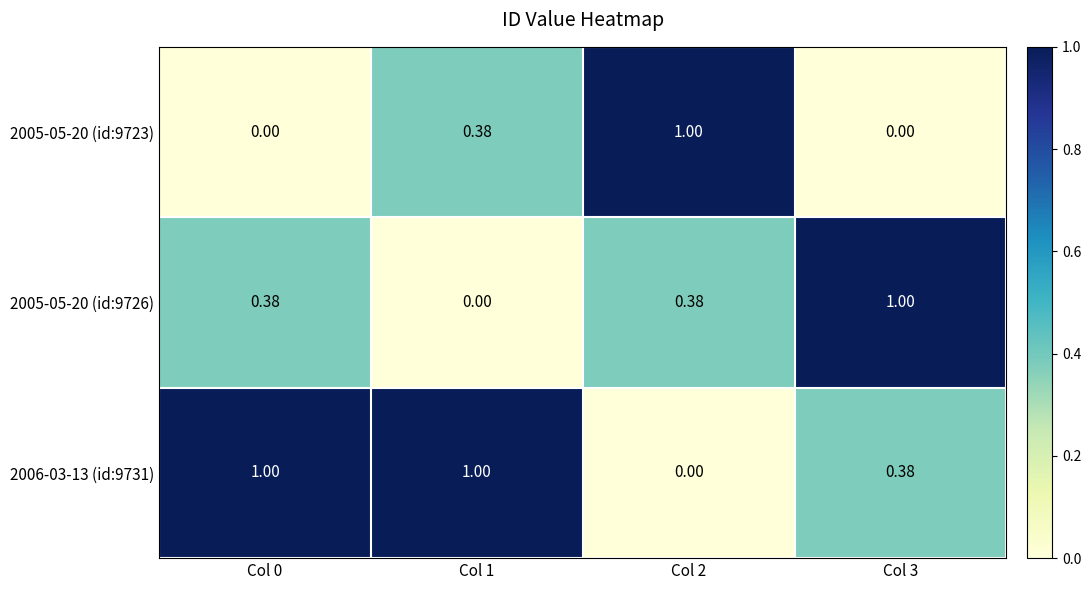

Is the value of 2005-05-20 (id:9723) at Col 1 greater than the value of 2006-03-13 (id:9731) at Col 1?

No